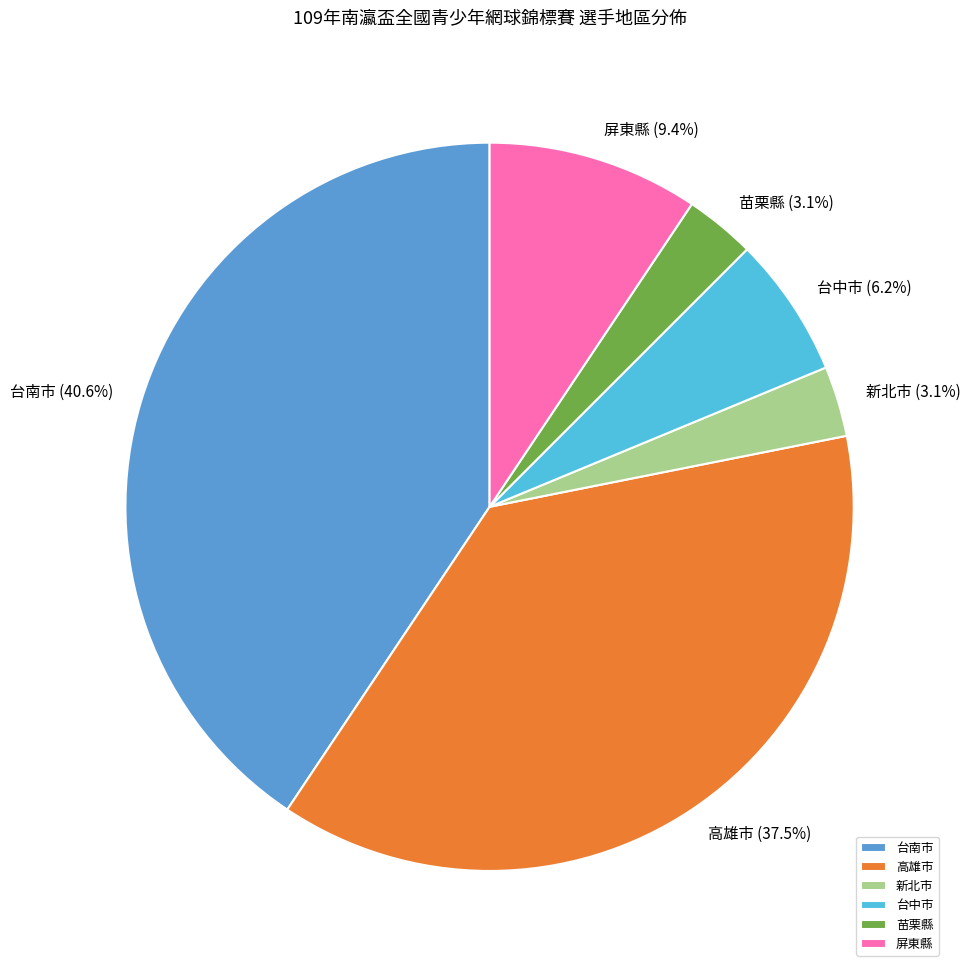

What percentage is NOT represented by 高雄市?

62.5%